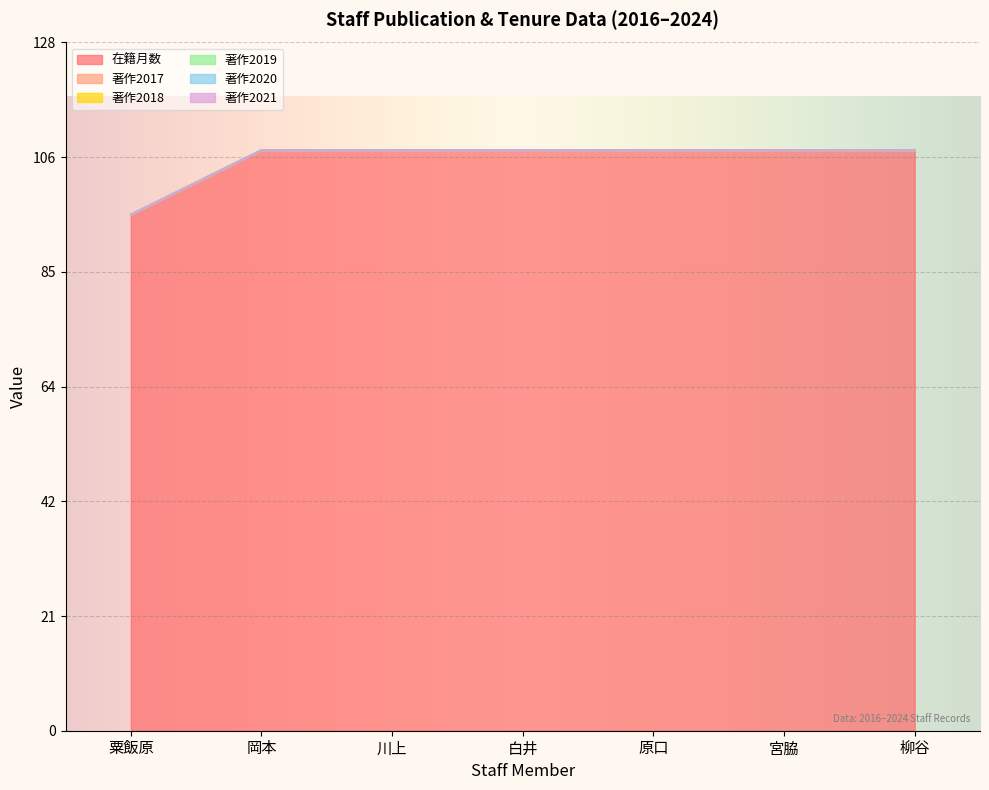

What is the spread (max minus min) of values at 粟飯原?

96